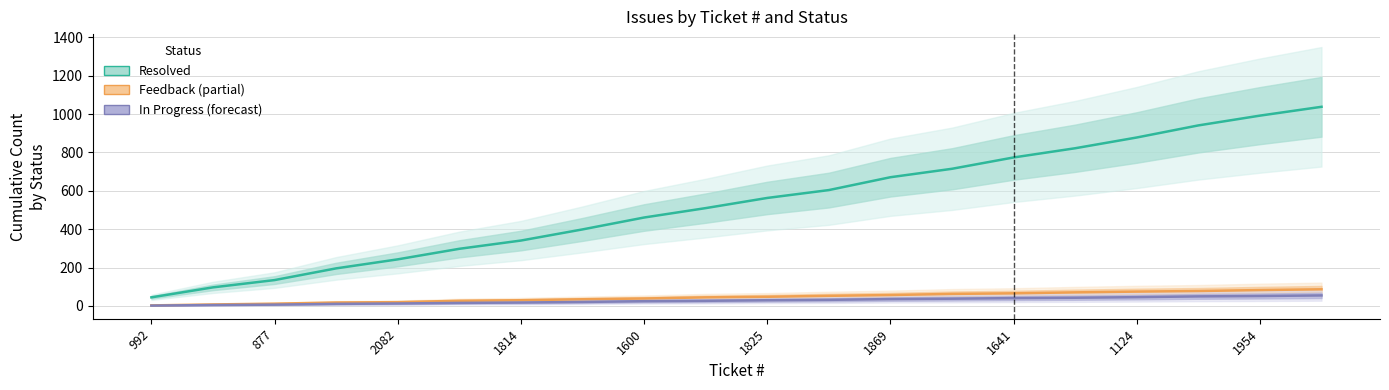

Which series has the largest total across all categories?

Resolved